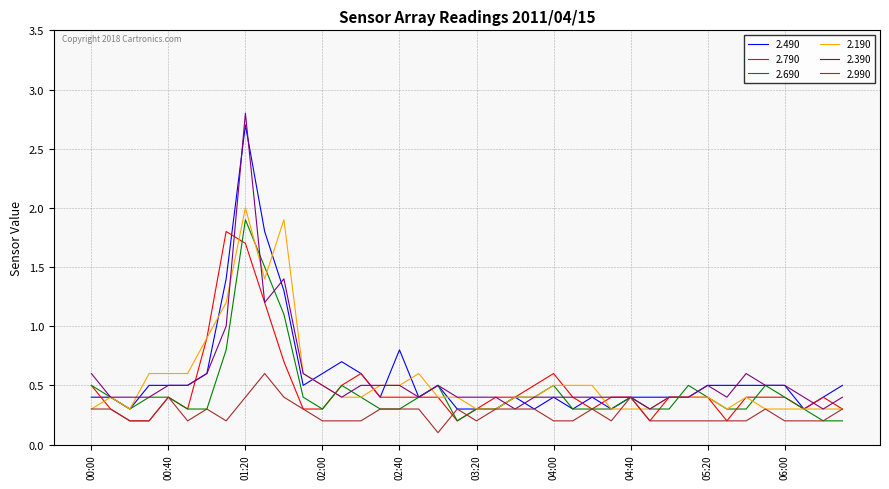

What is the maximum value for 2.490?

2.7